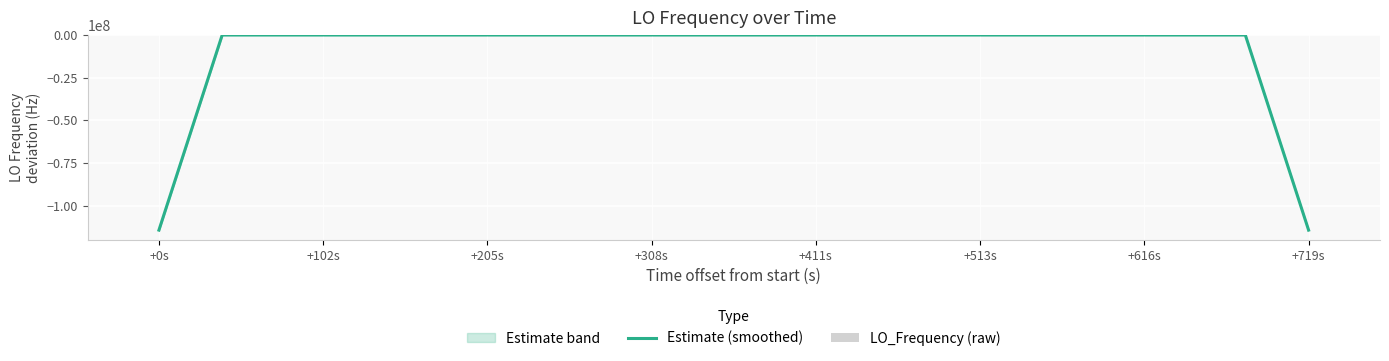

How many positive values does the LO_Frequency (raw) series have?

20